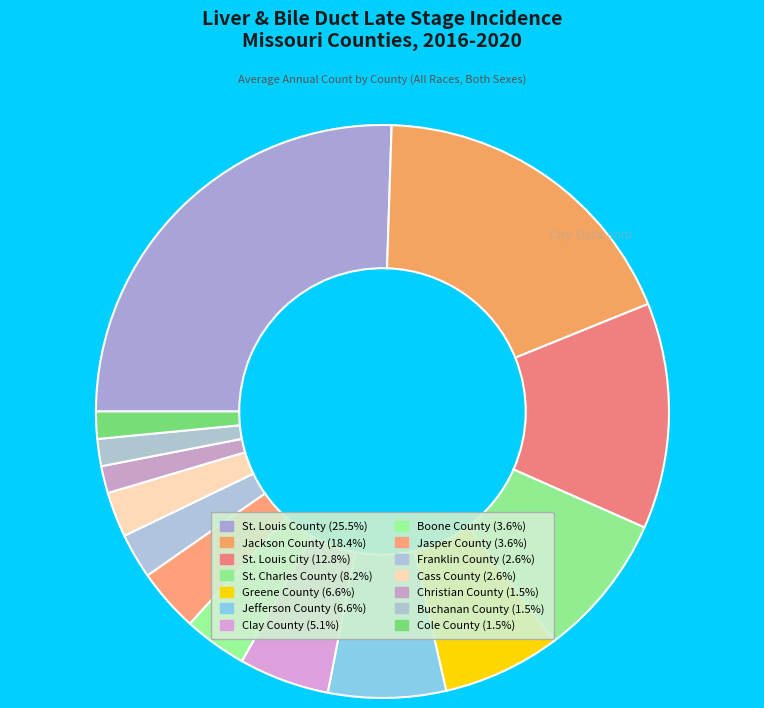

What is the ratio of the value at Cole County to the value at Franklin County?

0.6